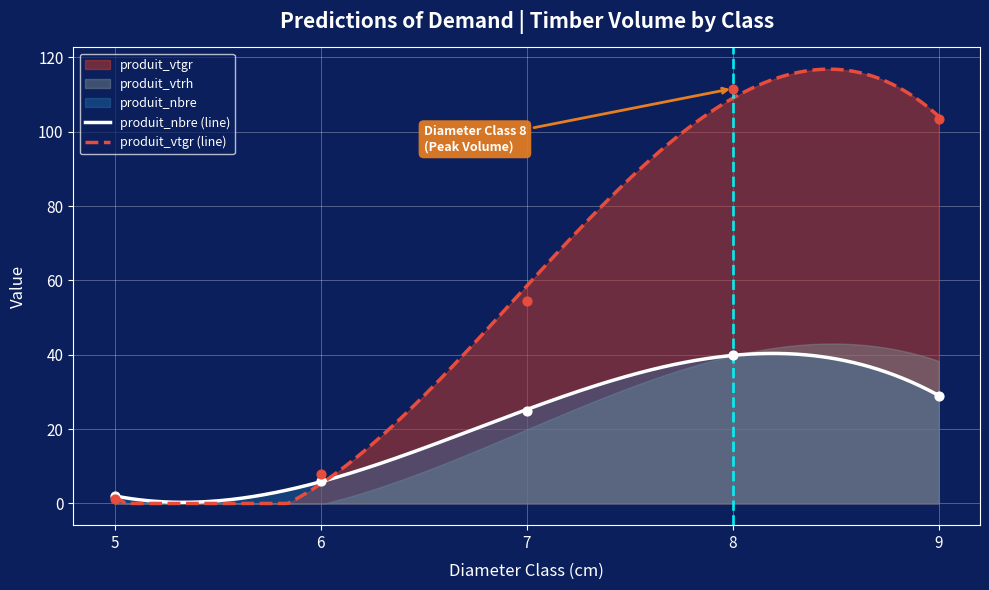

Which series has the largest total across all categories?

produit_vtrh